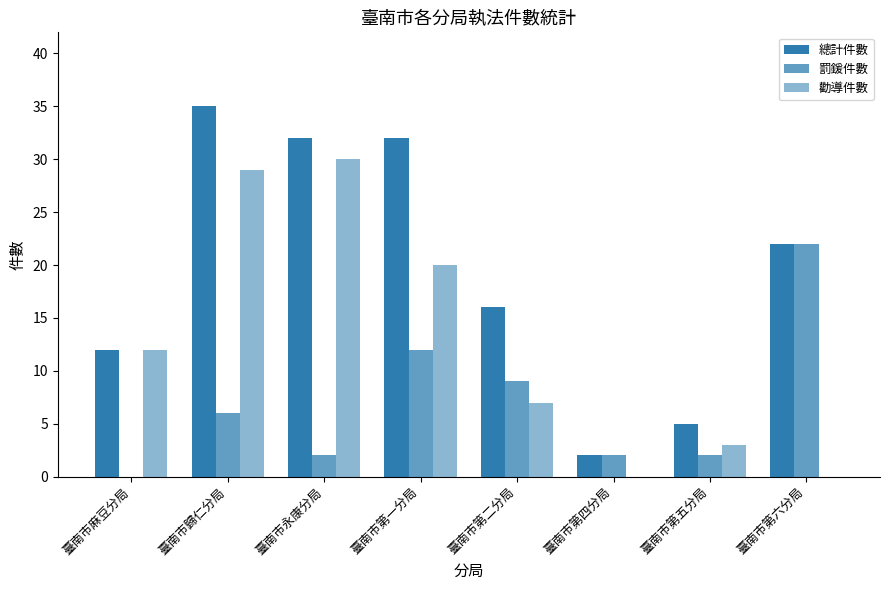

What is the sum of all 勸導件數 values?

101